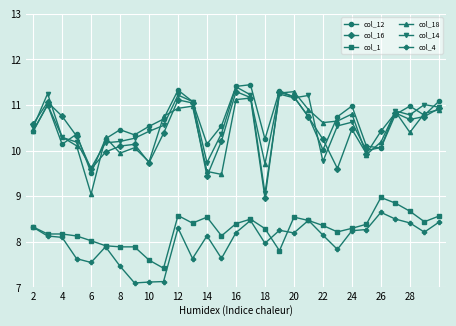

What is the value of the col_1 point at the 21st from the left?

8.4